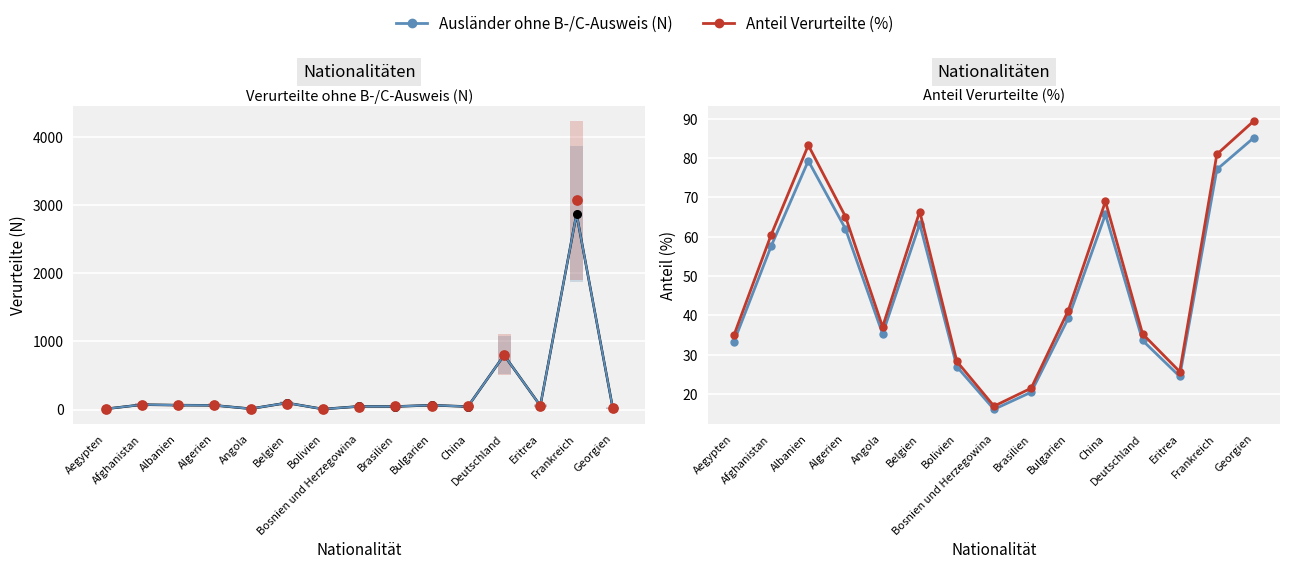

Which series has the largest total across all categories?

Anteil Verurteilte (angepasst)